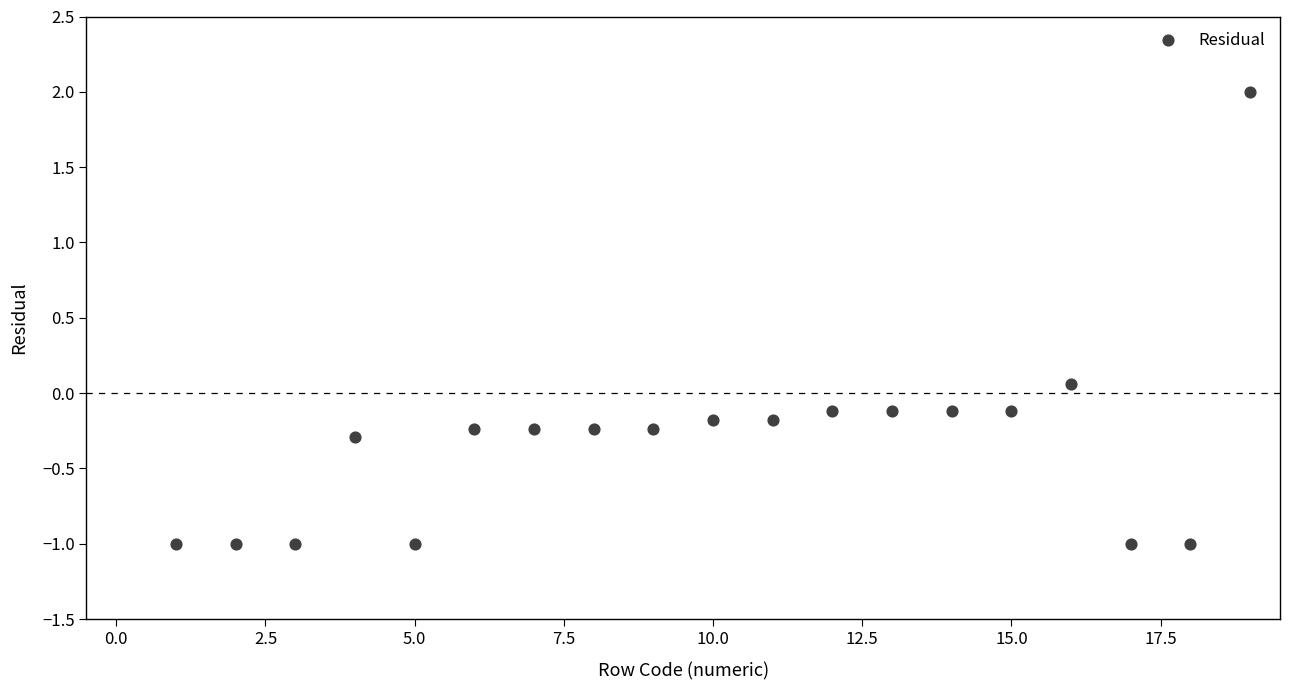

What is the range of Y values (max minus min)?

3.0